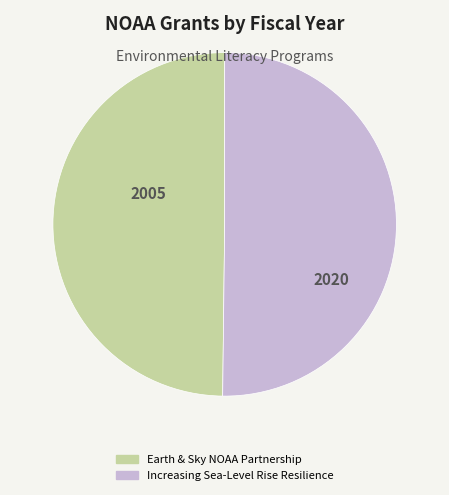

Is the sum of Increasing Sea-Level Rise Resilience and Earth & Sky NOAA Partnership greater than half?

Yes